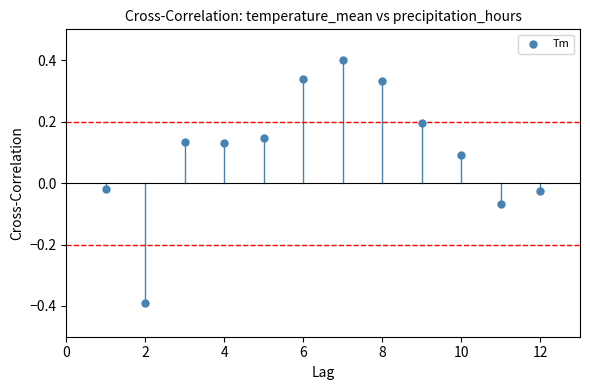

What is the range of X values (max minus min)?

11.0